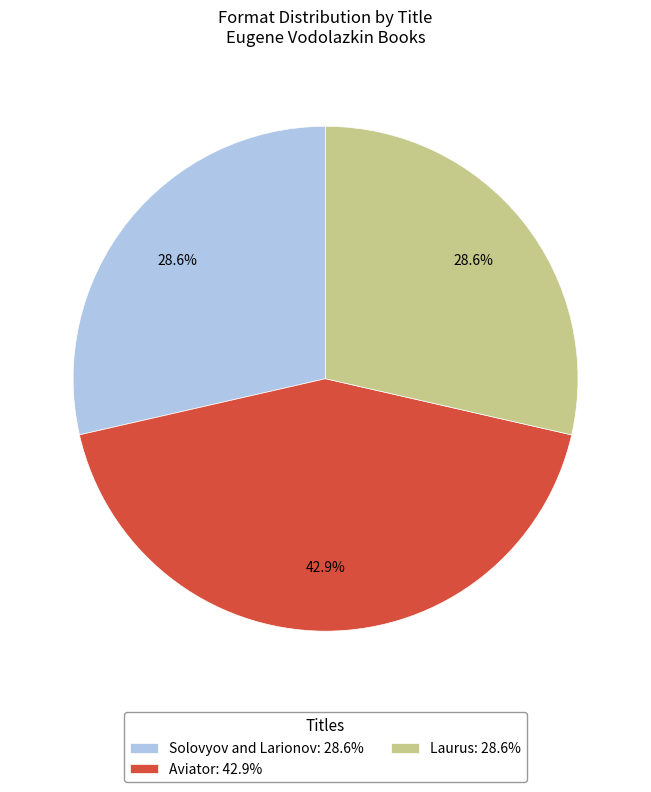

Which slice is the largest?

Aviator